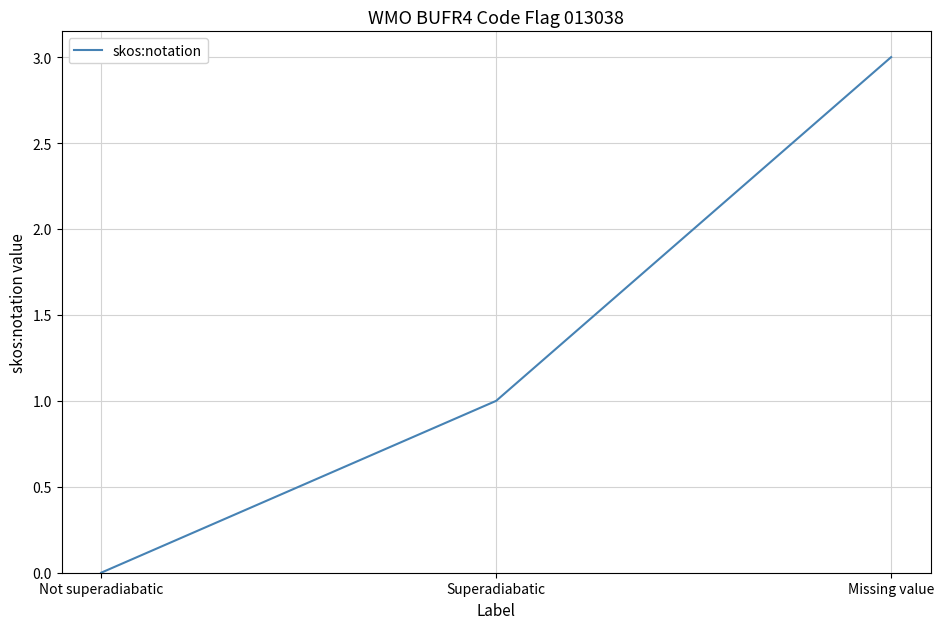

Reading left to right, what are all the values shown in this chart?

0	1	3